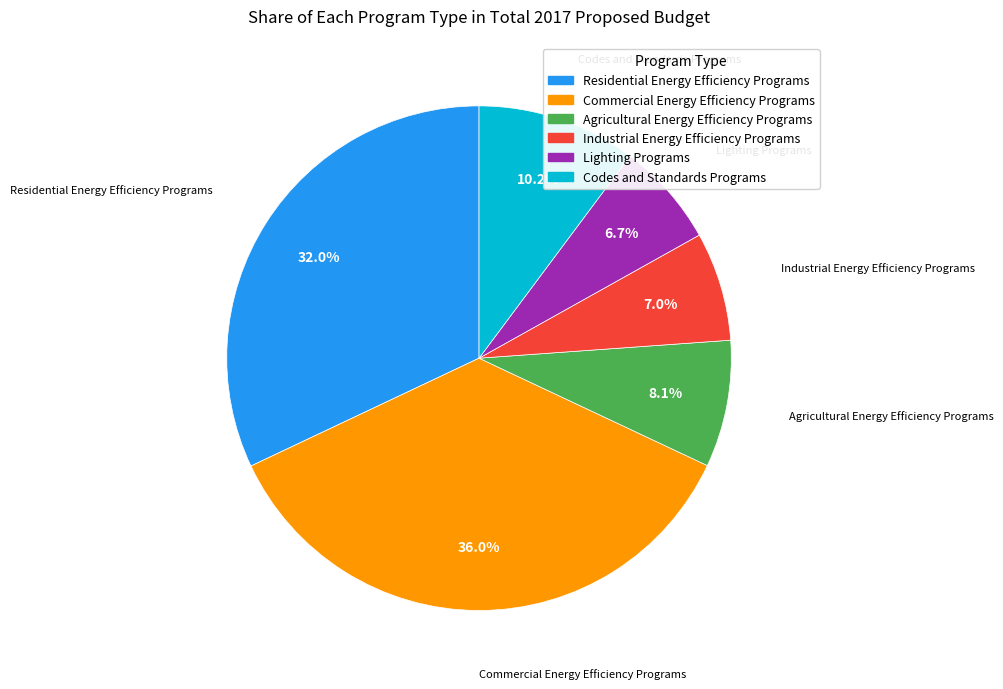

To the nearest percent, what percentage of the pie is Codes and Standards Programs?

10%